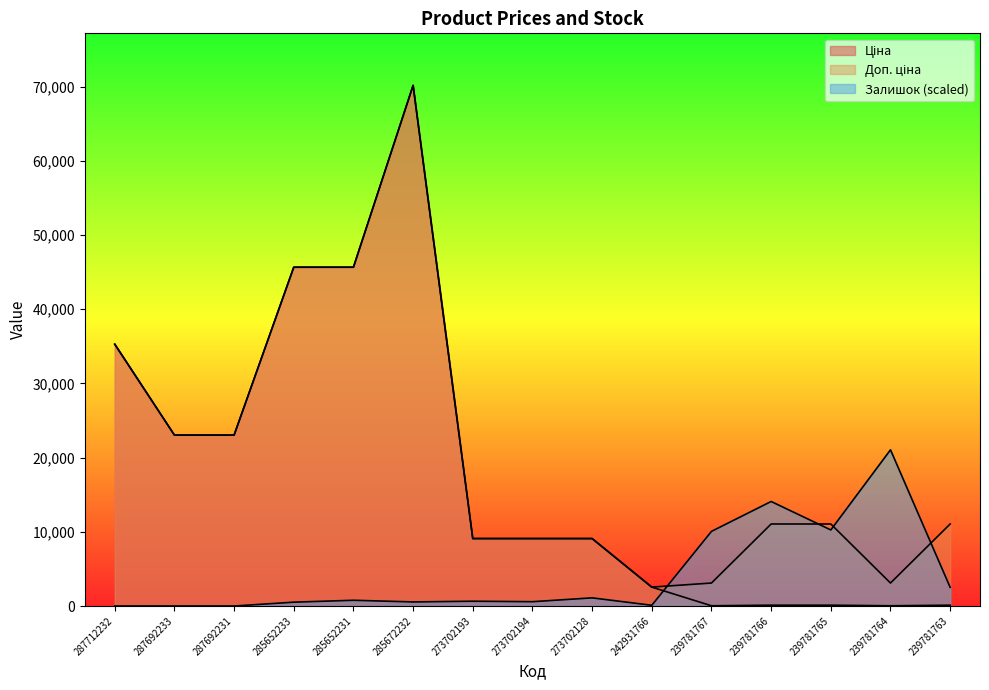

Which series changed the most between 273702193 and 273702194?

Залишок